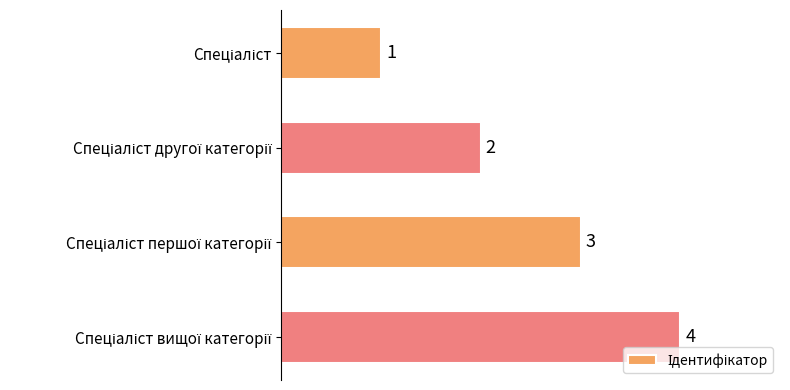

What is the sum of all values?

10